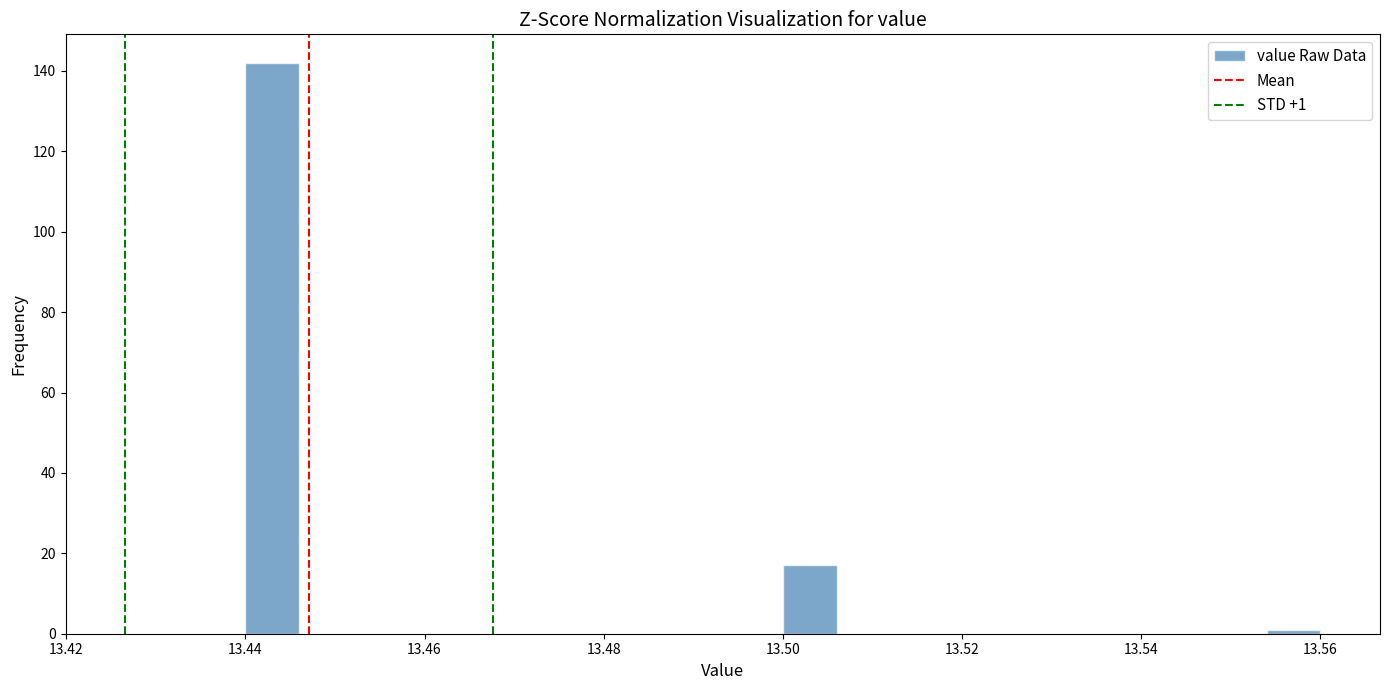

Read against the x-axis, roughly where is the centre of the tallest bar?

13.444